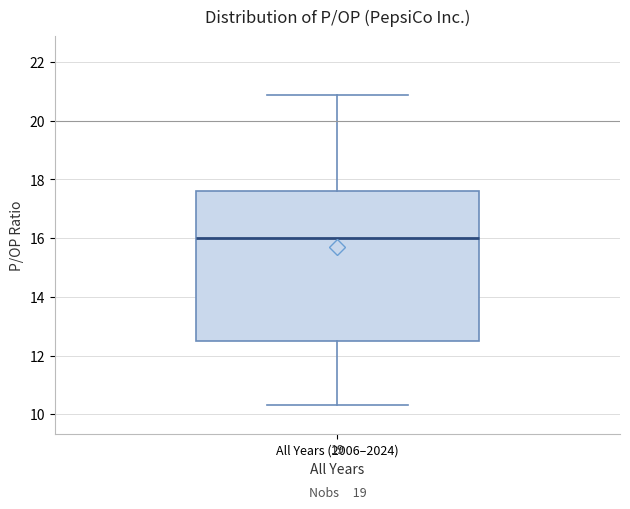

Read this box plot against the y-axis: the position of the median line, the range covered by the box, and the ends of both whiskers. The values are not printed on the chart, so give them approximately, as read against the axis.

median 16.0, box 12.6 to 17.6, whiskers 10.4 to 20.8